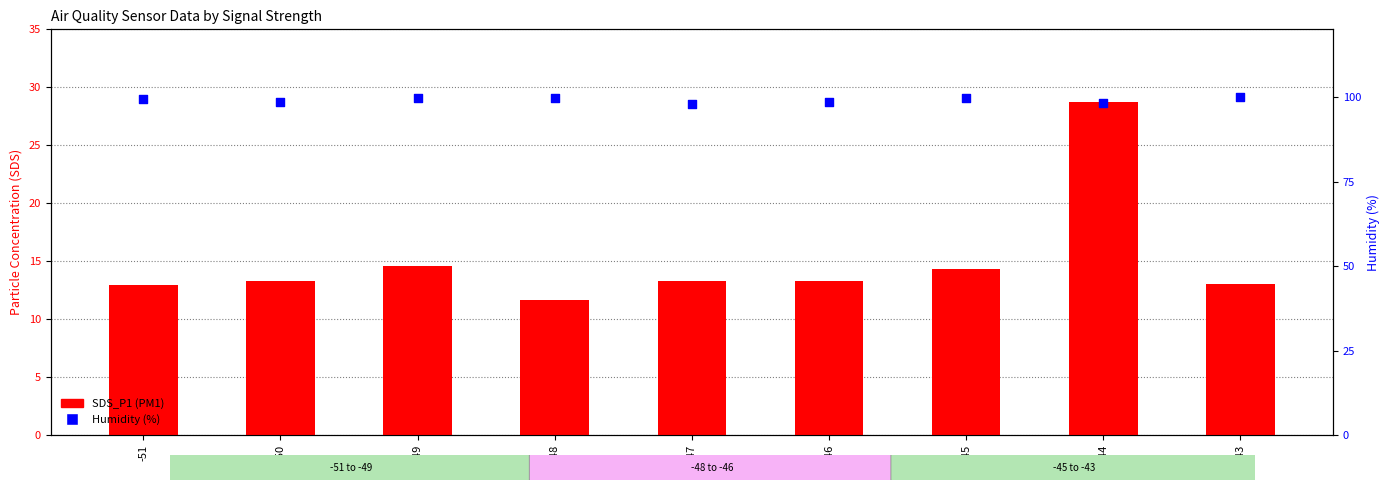

What is the total value across all series at -49?

114.2